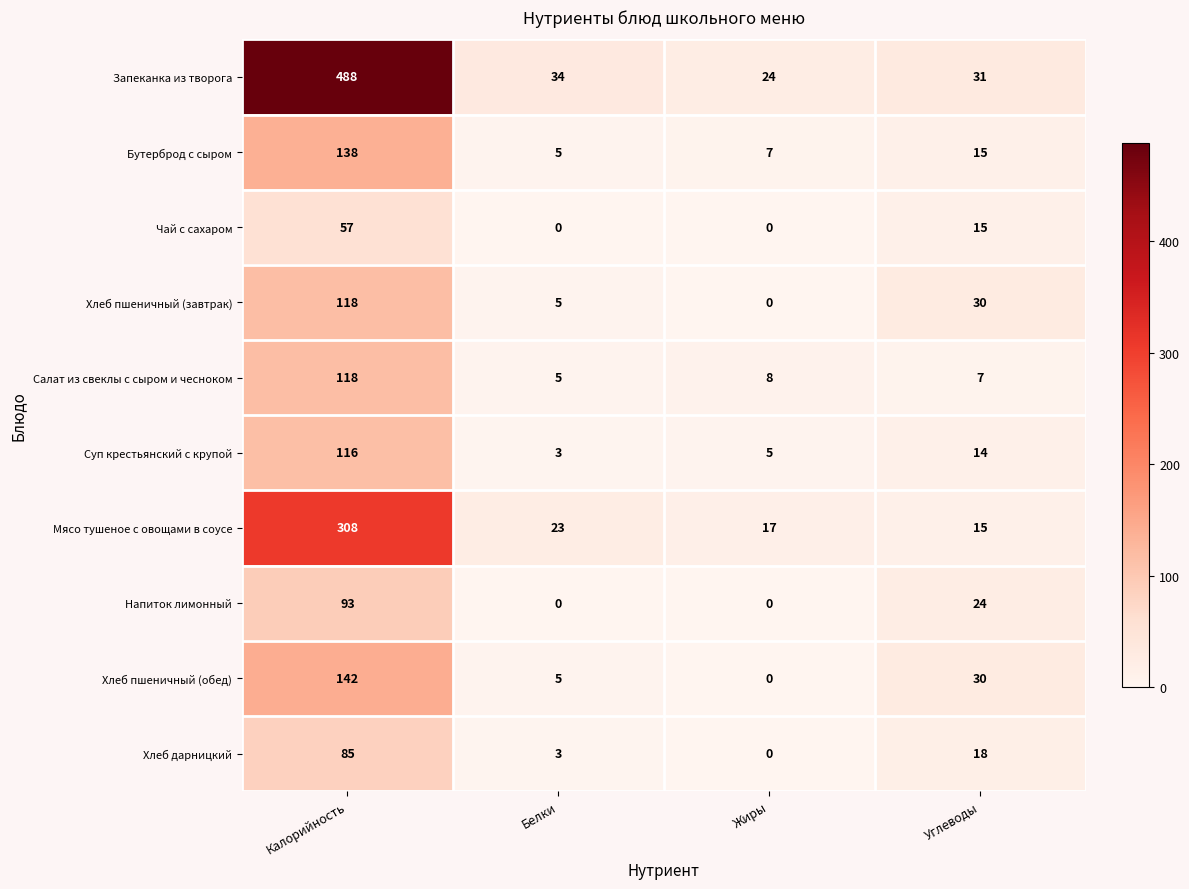

What is the difference between the maximum and second lowest values in the Суп крестьянский с крупой series?

111